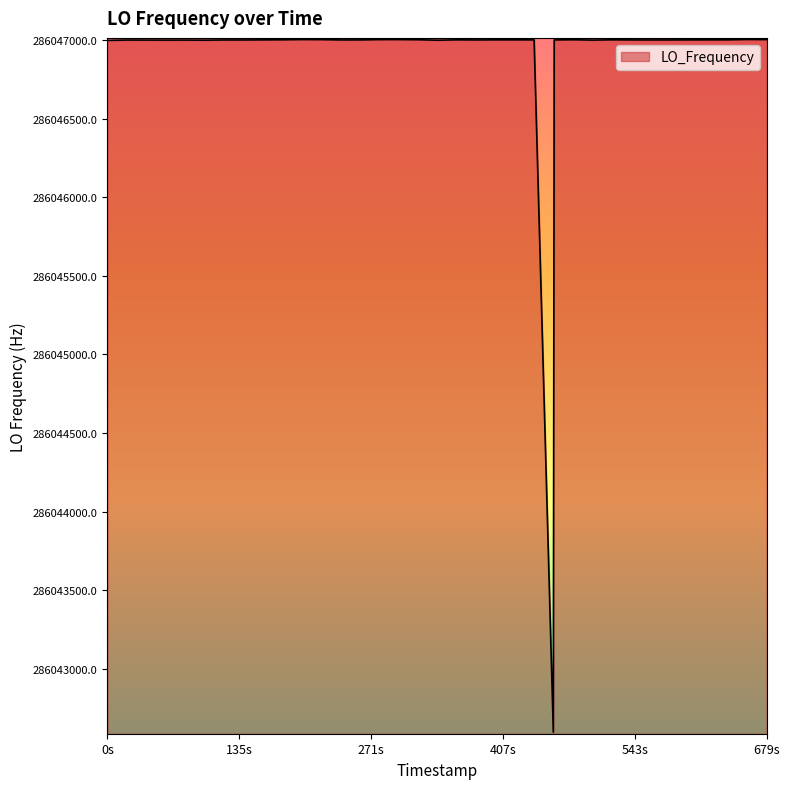

What is the maximum value shown in the chart?

286047002.8